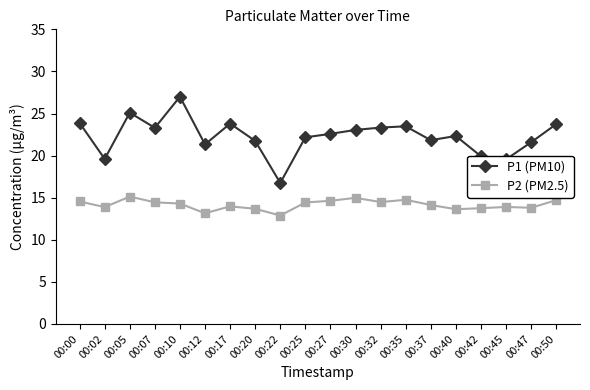

What is the total value across all series at 00:00?

38.4